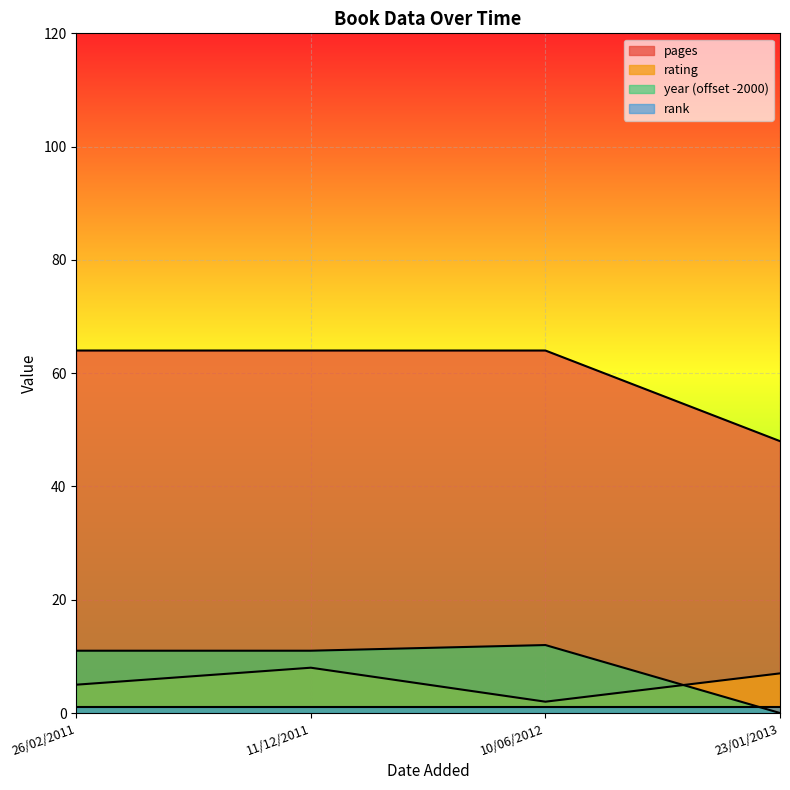

At how many categories does at least one series exceed 63?

3